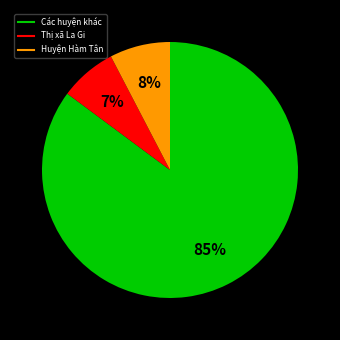

Is there a majority slice in this chart?

Yes